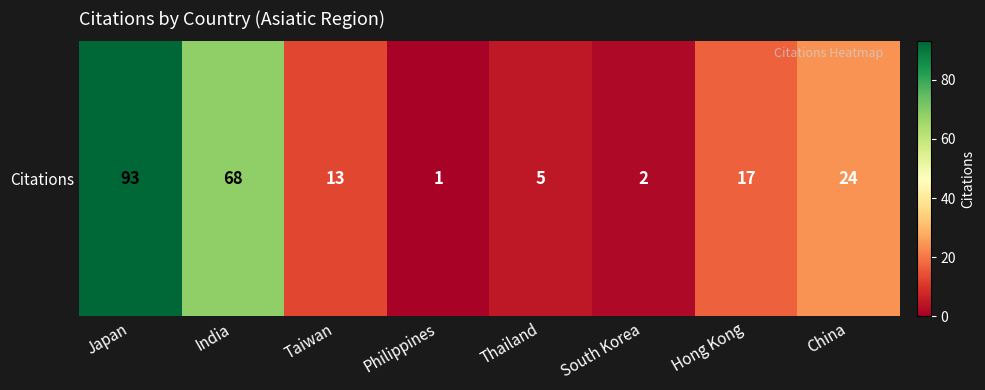

True or false: the data shows 5 at Thailand.

True